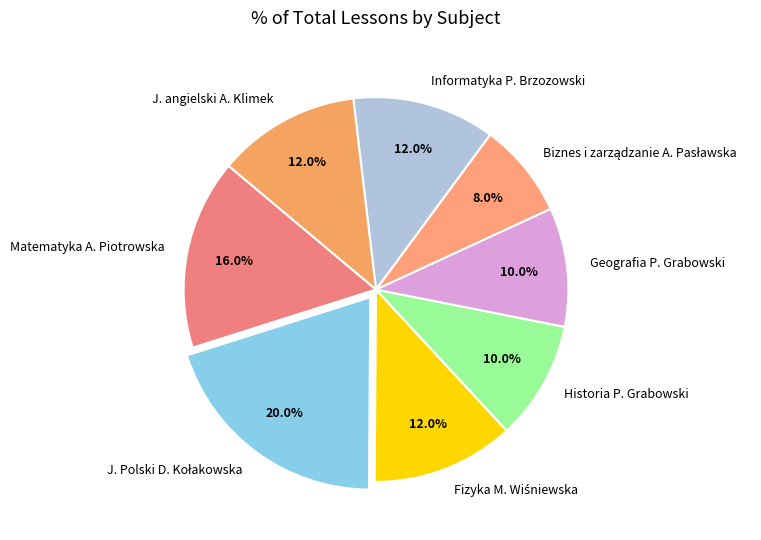

What percentage is the Historia P. Grabowski slice, to the nearest percent?

10%